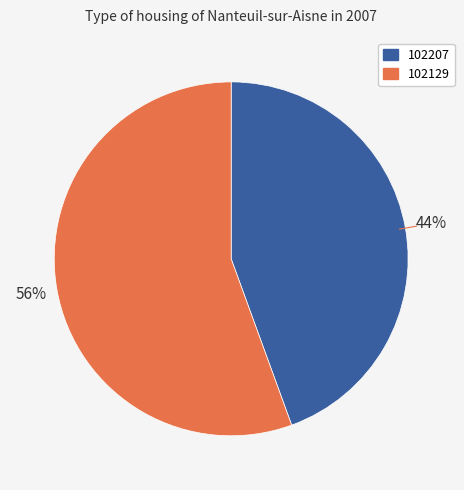

To the nearest percent, what is the combined percentage of 102207 and 102129?

100%